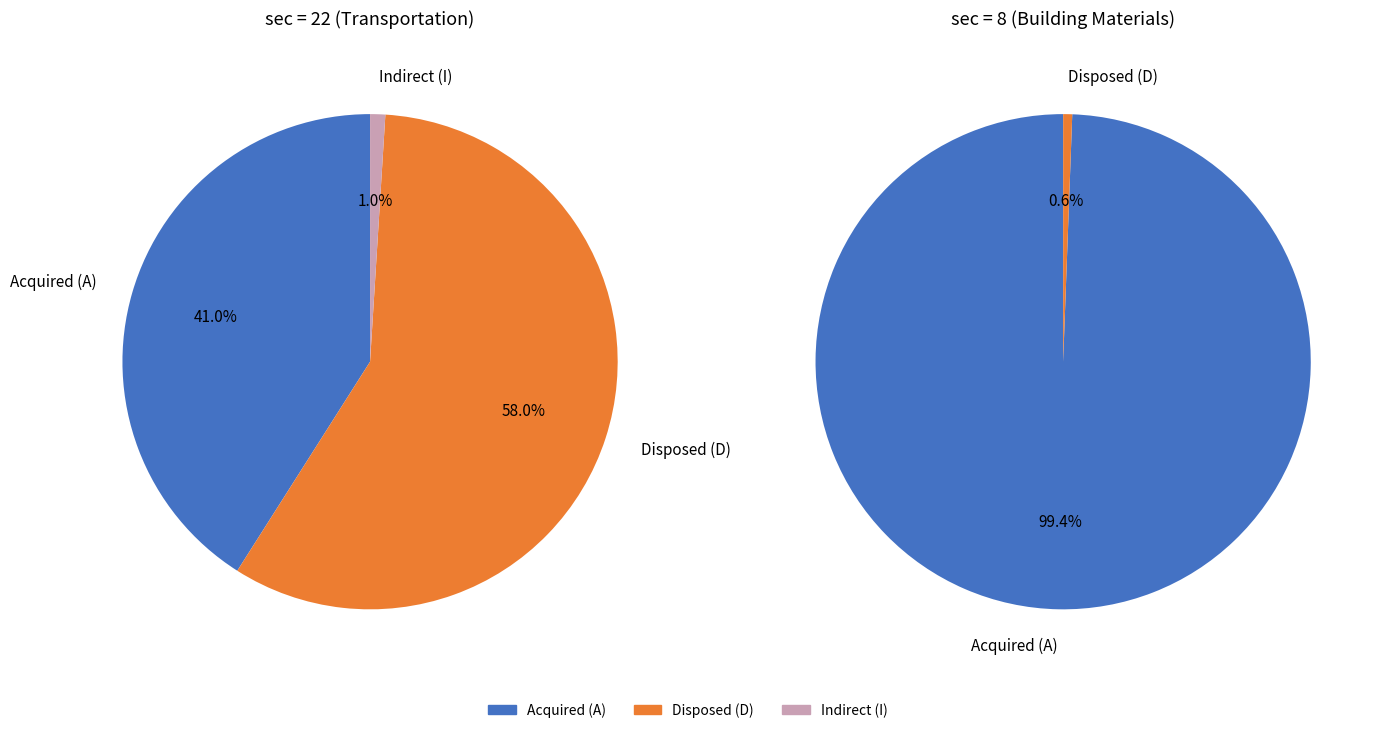

Is it true that S-1031803 is 1% of the pie?

False